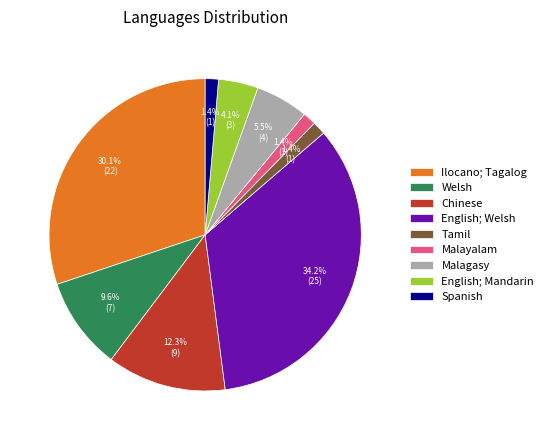

To the nearest percent, what portion does Ilocano; Tagalog represent?

30%